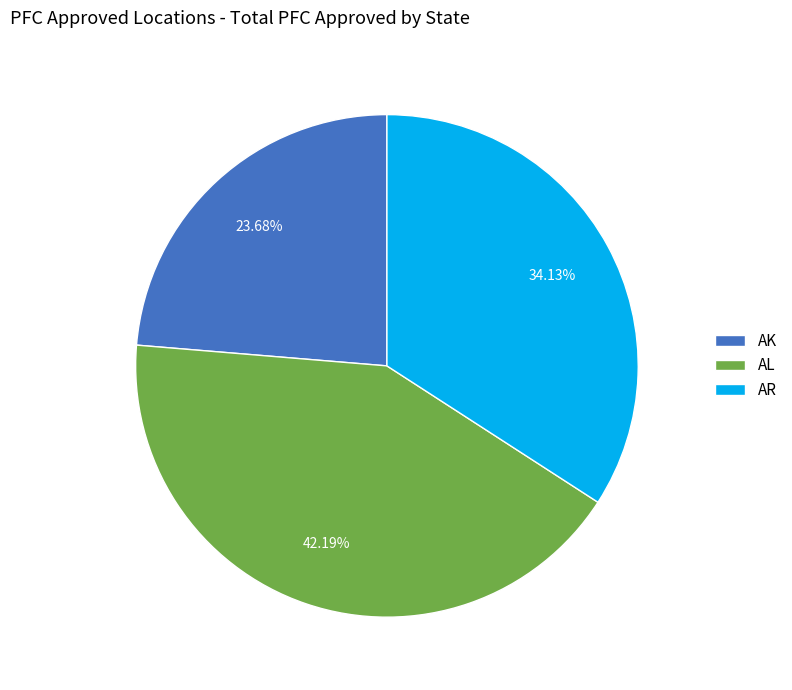

Does AL represent more than half of the total?

No